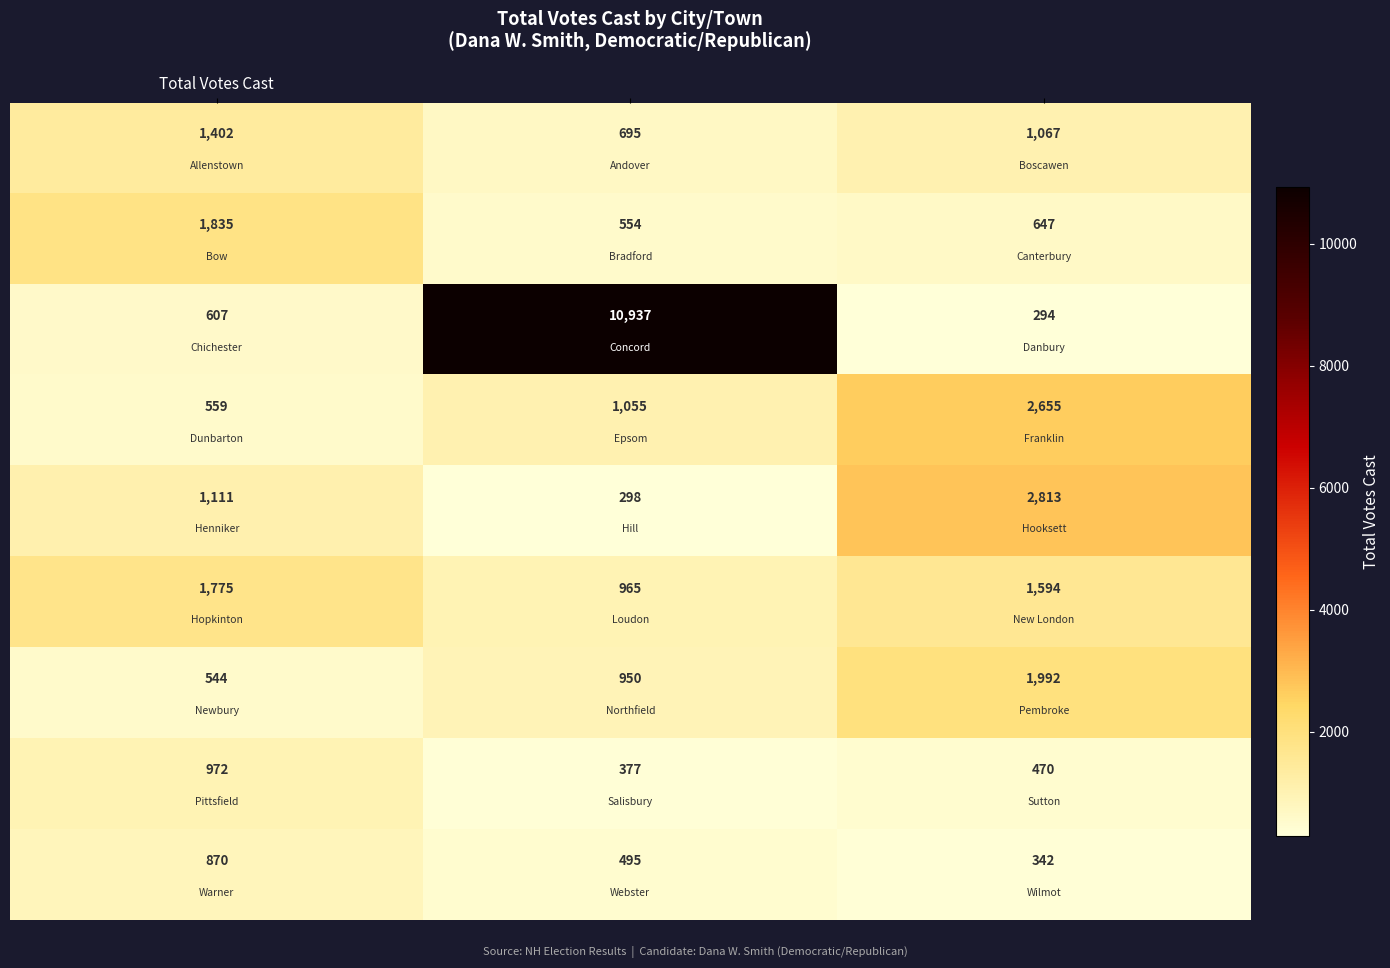

What is the smallest value displayed?

294